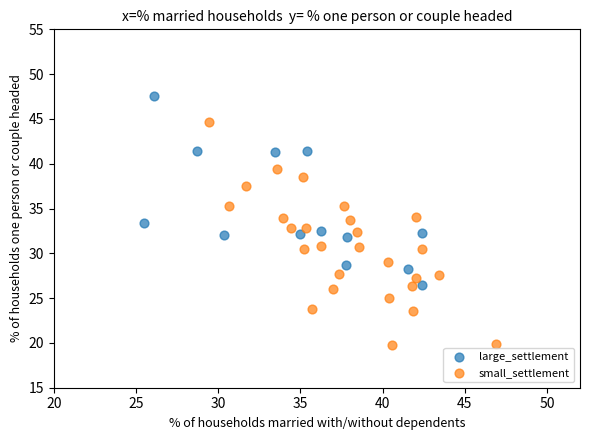

Which series contains the lowest Y value?

small_settlement